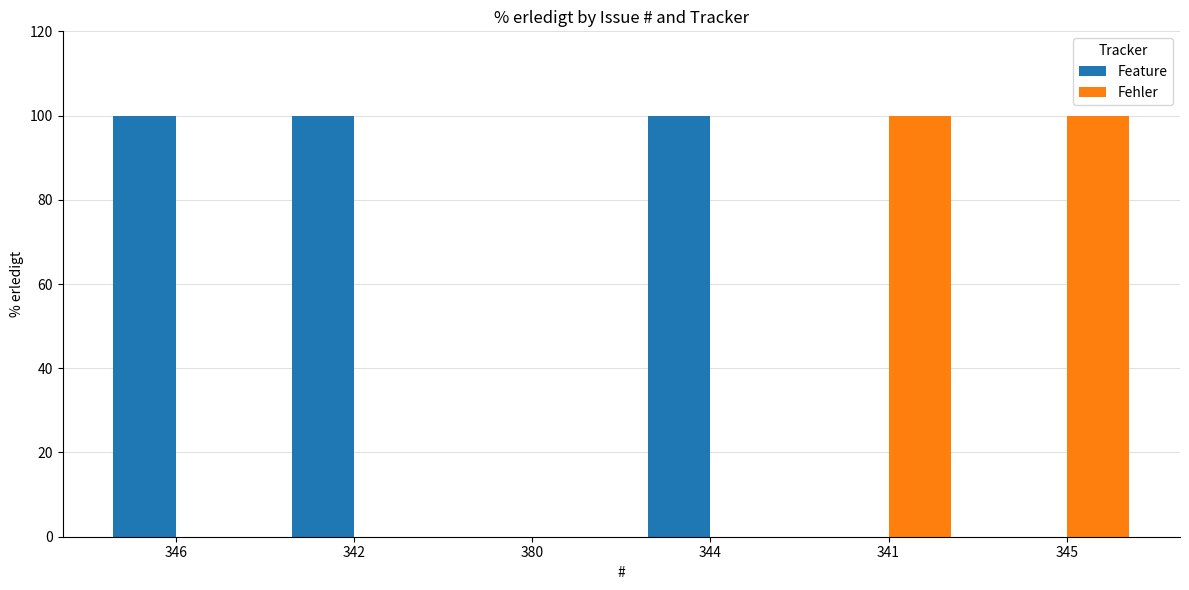

What is the maximum value shown in the chart?

100